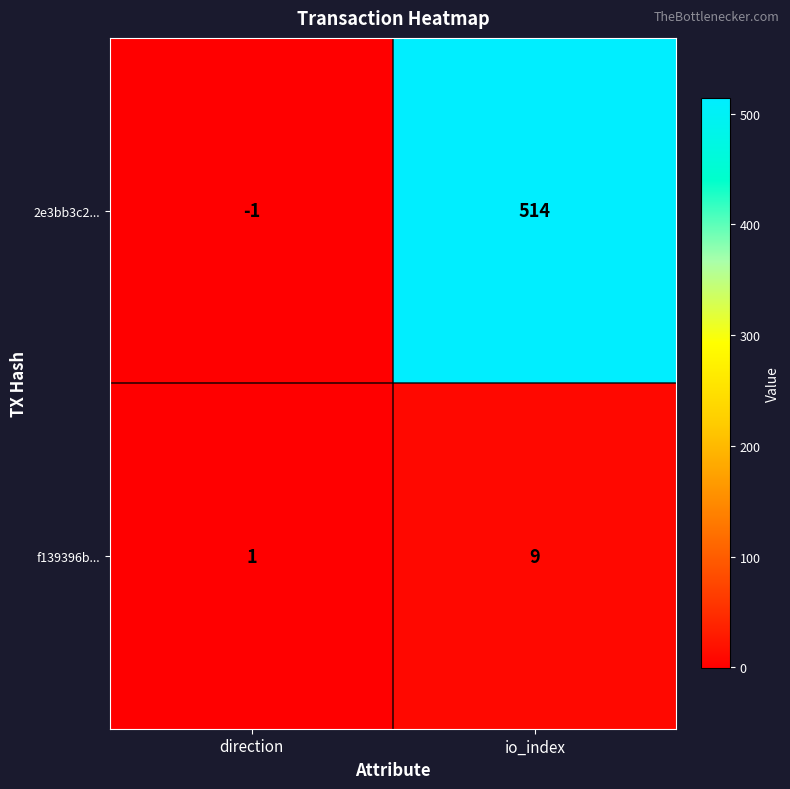

Reading right to left, what are all the values shown in this chart?

2e3bb3c2...: 514	-1
f139396b...: 9	1